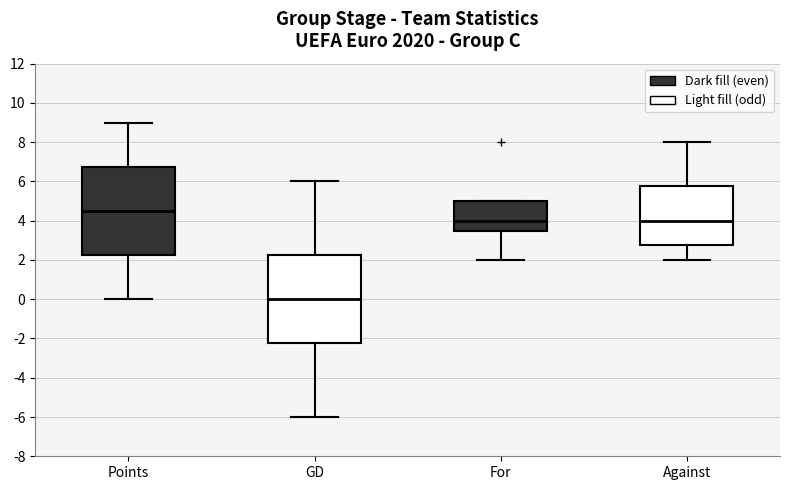

Reading left to right, transcribe this box plot: for each box, give where its median line is, the range the box spans, and where its two whiskers end, as read against the y-axis. The values are not printed on the chart, so give them approximately, as read against the axis.

Points: median 4.6, box 2.2 to 6.8, whiskers 0.0 to 9.0
GD: median 0.0, box -2.2 to 2.2, whiskers -6.0 to 6.0
For: median 4.0, box 3.6 to 5.0, whiskers 2.0 to 5.0
Against: median 4.0, box 2.8 to 5.8, whiskers 2.0 to 8.0